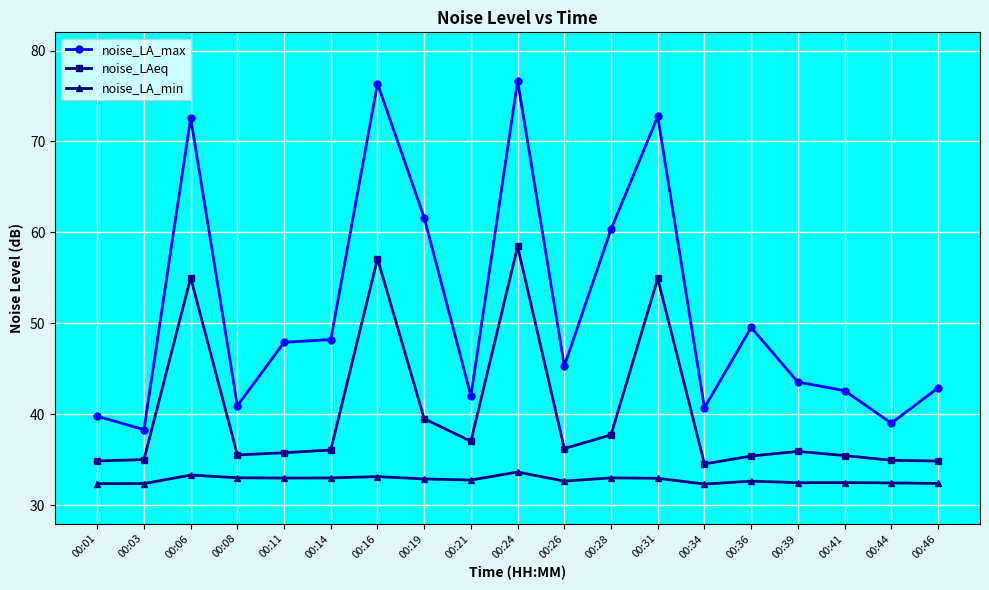

How many series are shown in this chart?

3